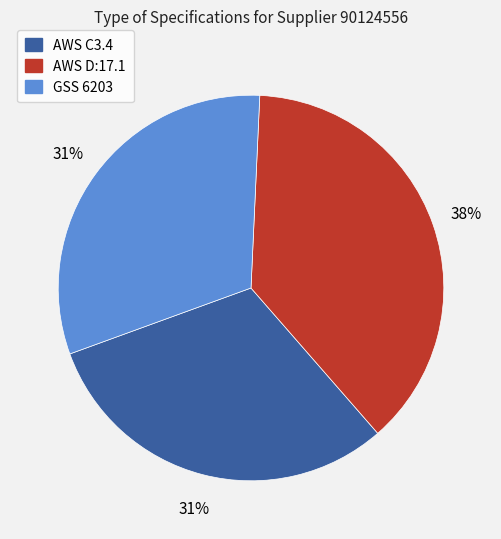

What percentage is the GSS 6203 slice, to the nearest percent?

31%